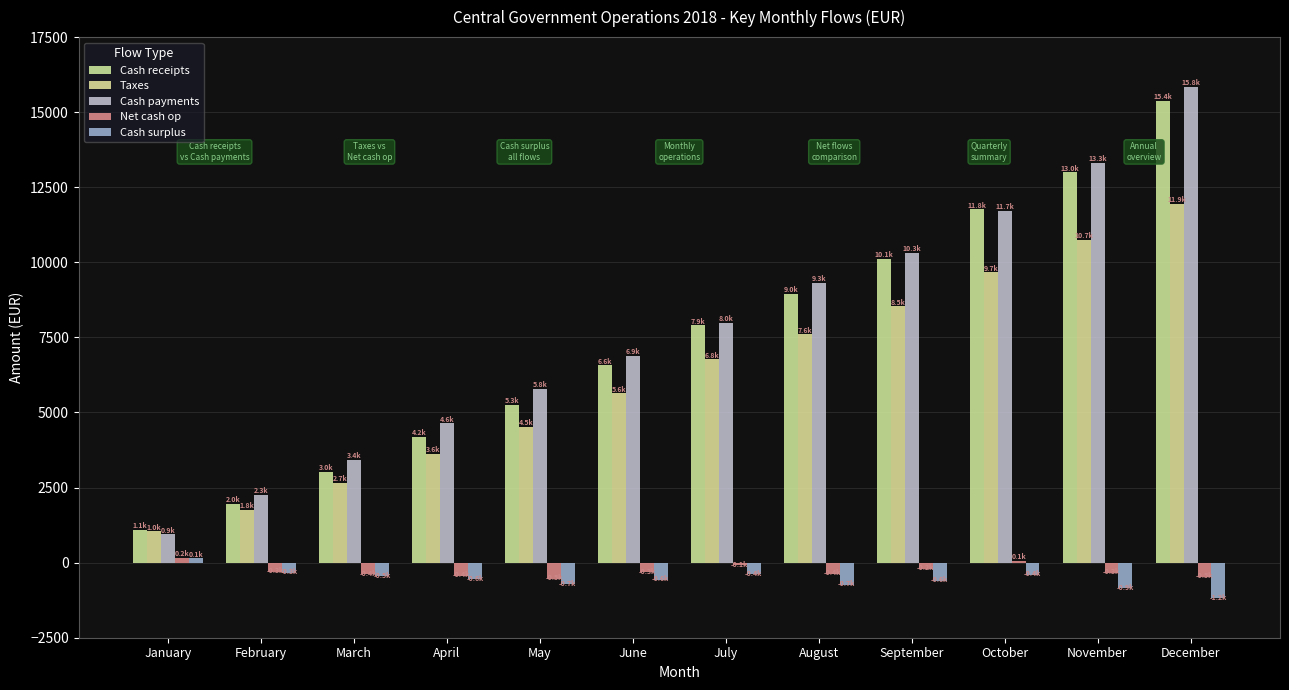

Count the number of data series in this chart.

5